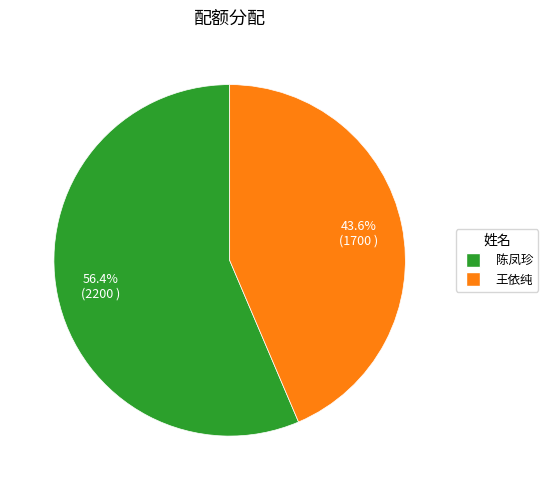

Which has a higher value, 王依纯 or 陈凤珍?

陈凤珍